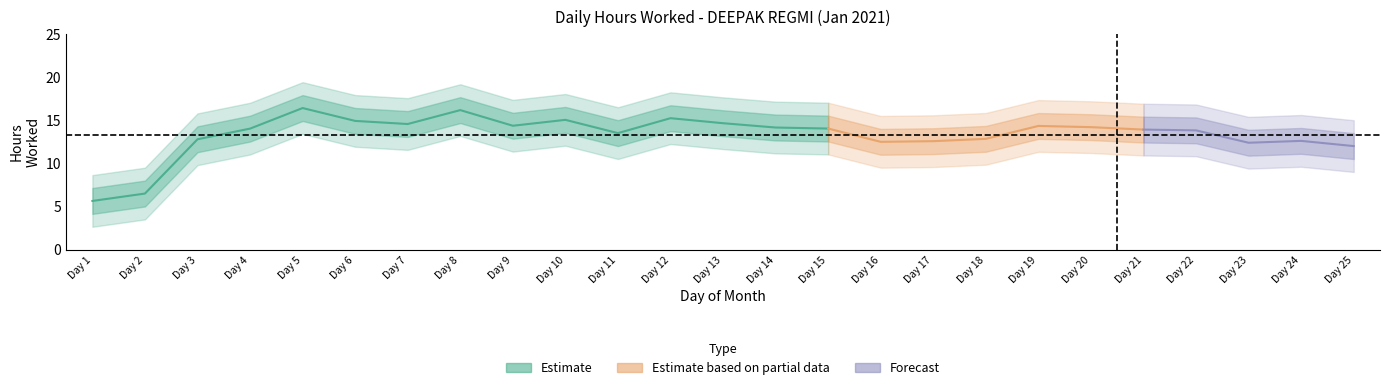

How many values are below 14?

11